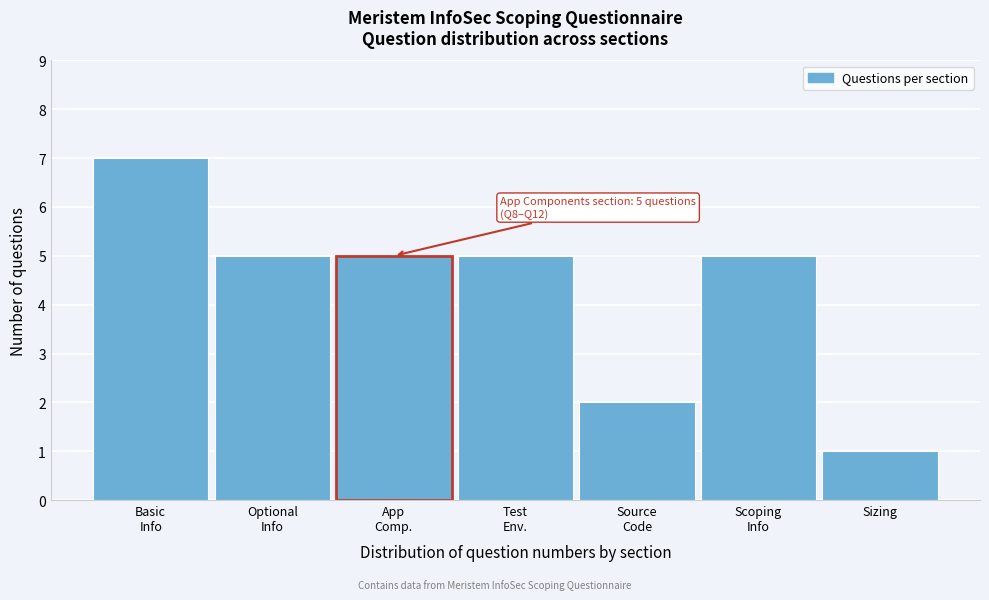

Reading left to right, what are all the values shown in this chart?

7	5	5	5	2	5	1